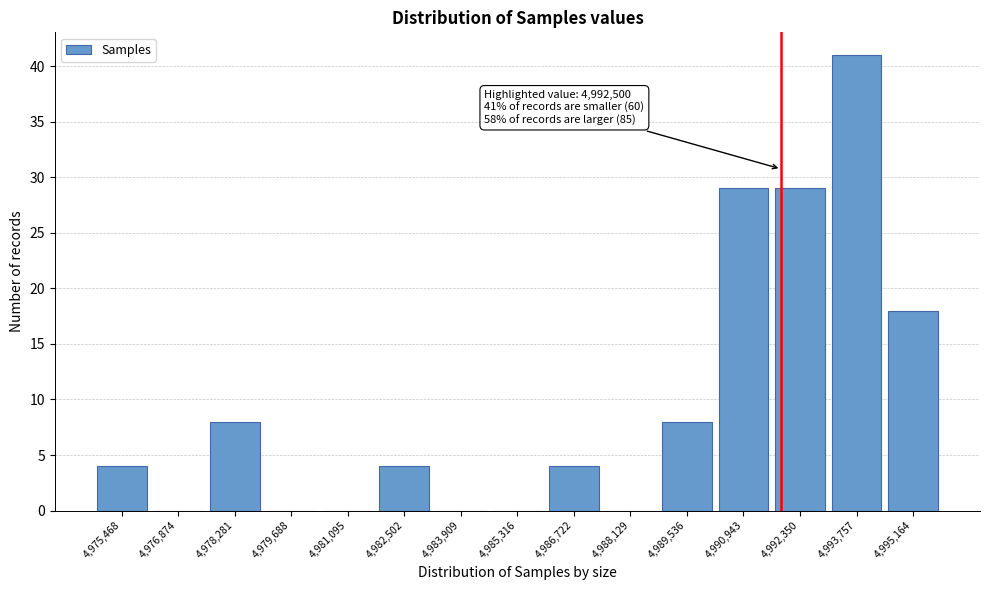

Reading left to right, transcribe all the data shown in this chart.

4,975,468=4	4,976,874=0	4,978,281=8	4,979,688=0	4,981,095=0	4,982,502=4	4,983,909=0	4,985,316=0	4,986,722=4	4,988,129=0	4,989,536=8	4,990,943=29	4,992,350=29	4,993,757=41	4,995,164=18